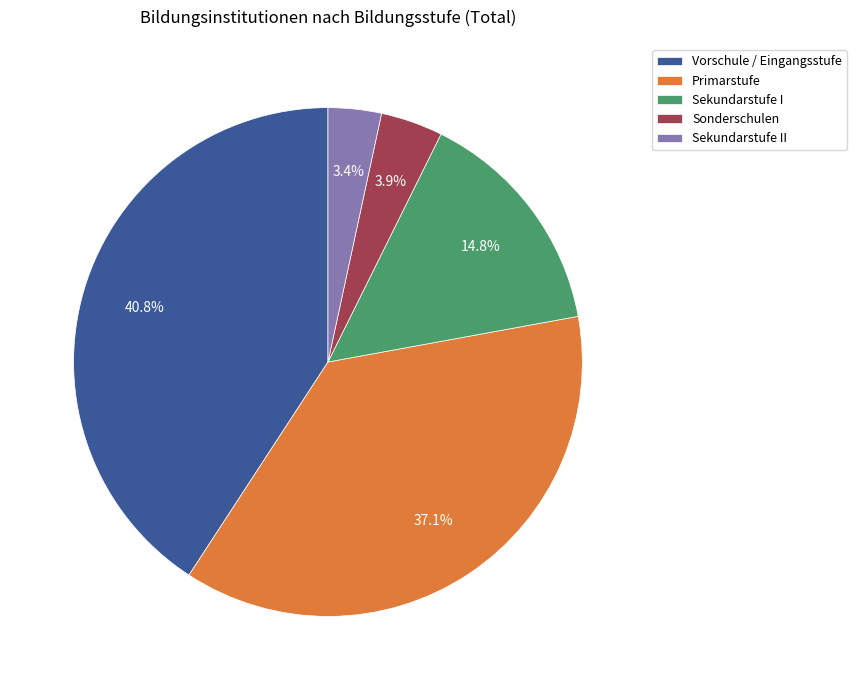

Does any single category account for the majority?

No